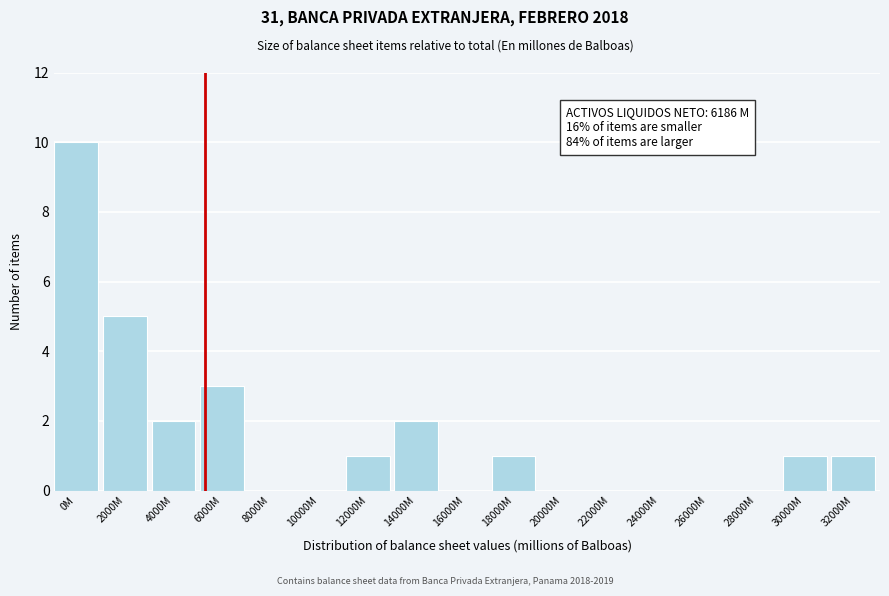

Reading left to right, transcribe all the data shown in this chart.

0M=10	2000M=5	4000M=2	6000M=3	8000M=0	10000M=0	12000M=1	14000M=2	16000M=0	18000M=1	20000M=0	22000M=0	24000M=0	26000M=0	28000M=0	30000M=1	32000M=1